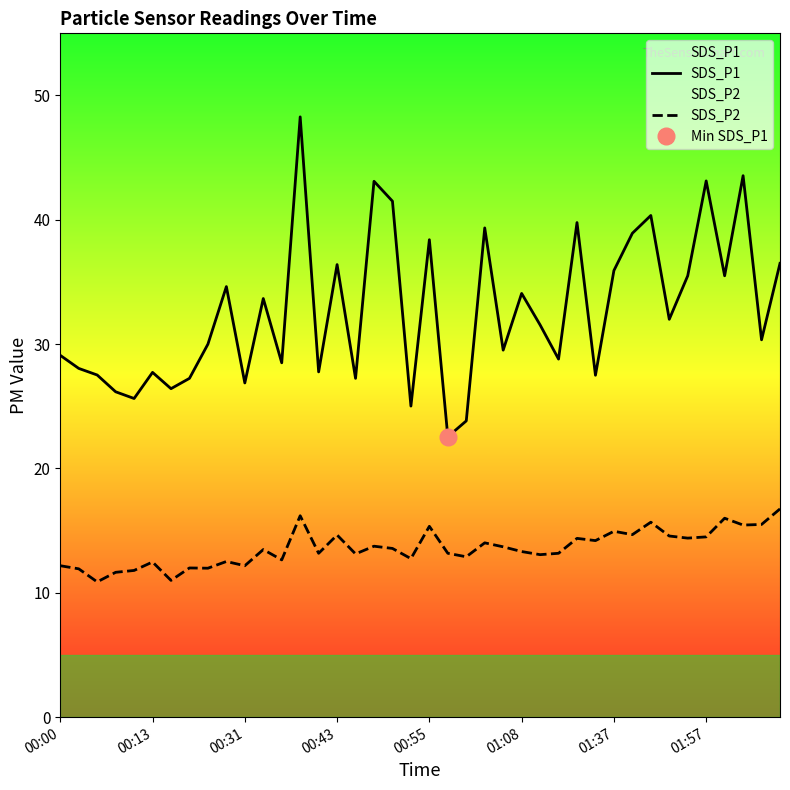

How many values in the SDS_P2 series are below 13?

14